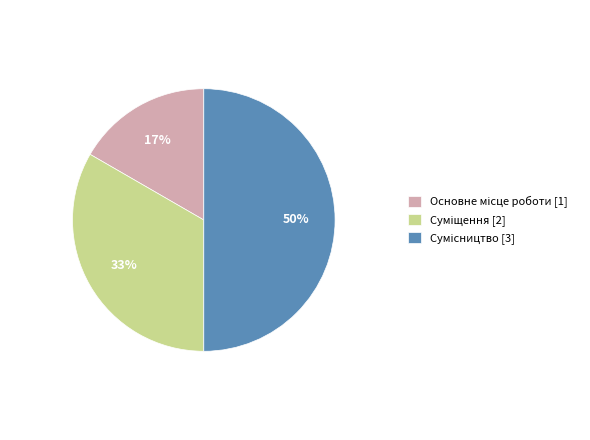

To the nearest percent, what is the average slice percentage?

33%